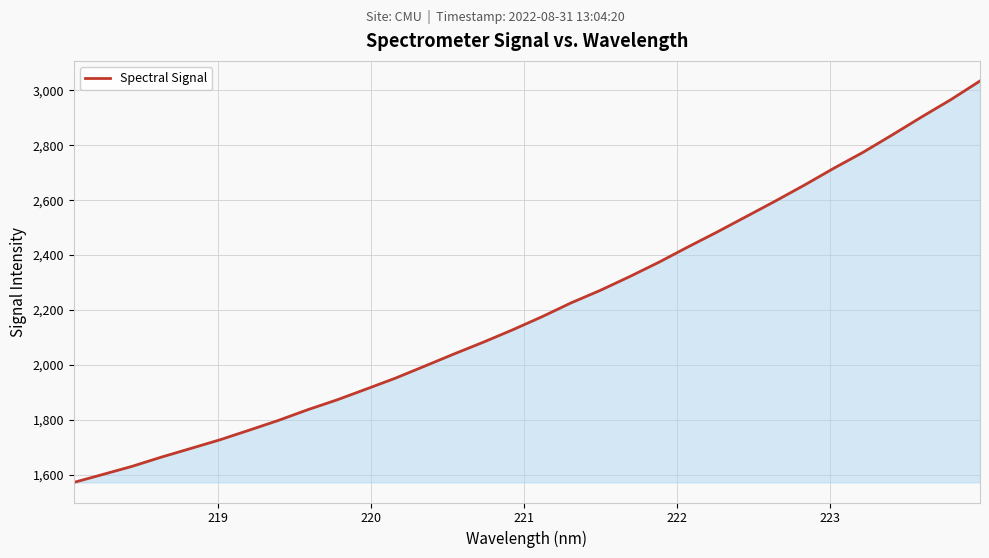

What is the minimum value shown in the chart?

1572.7